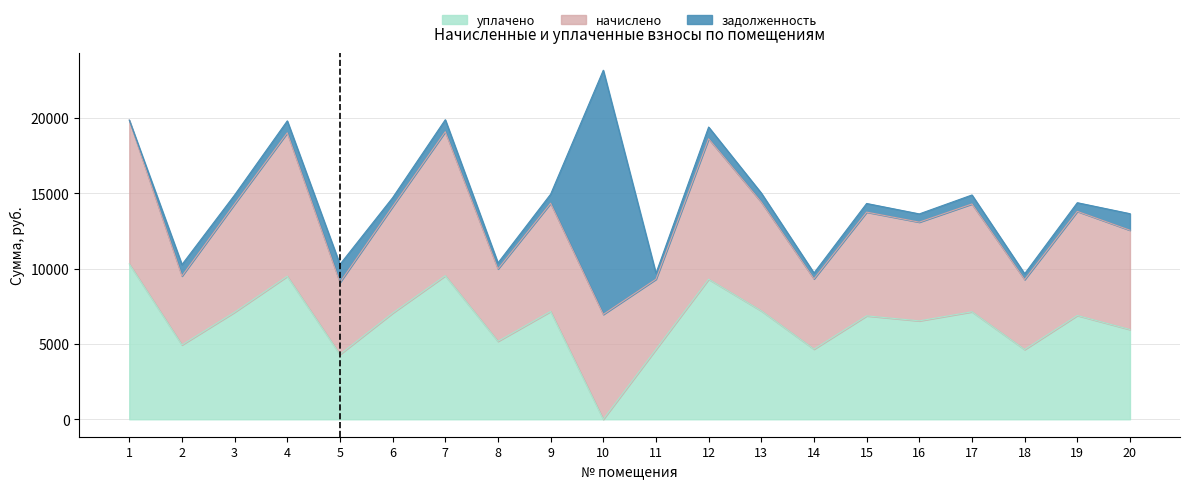

At how many categories does at least one series exceed 1549?

20